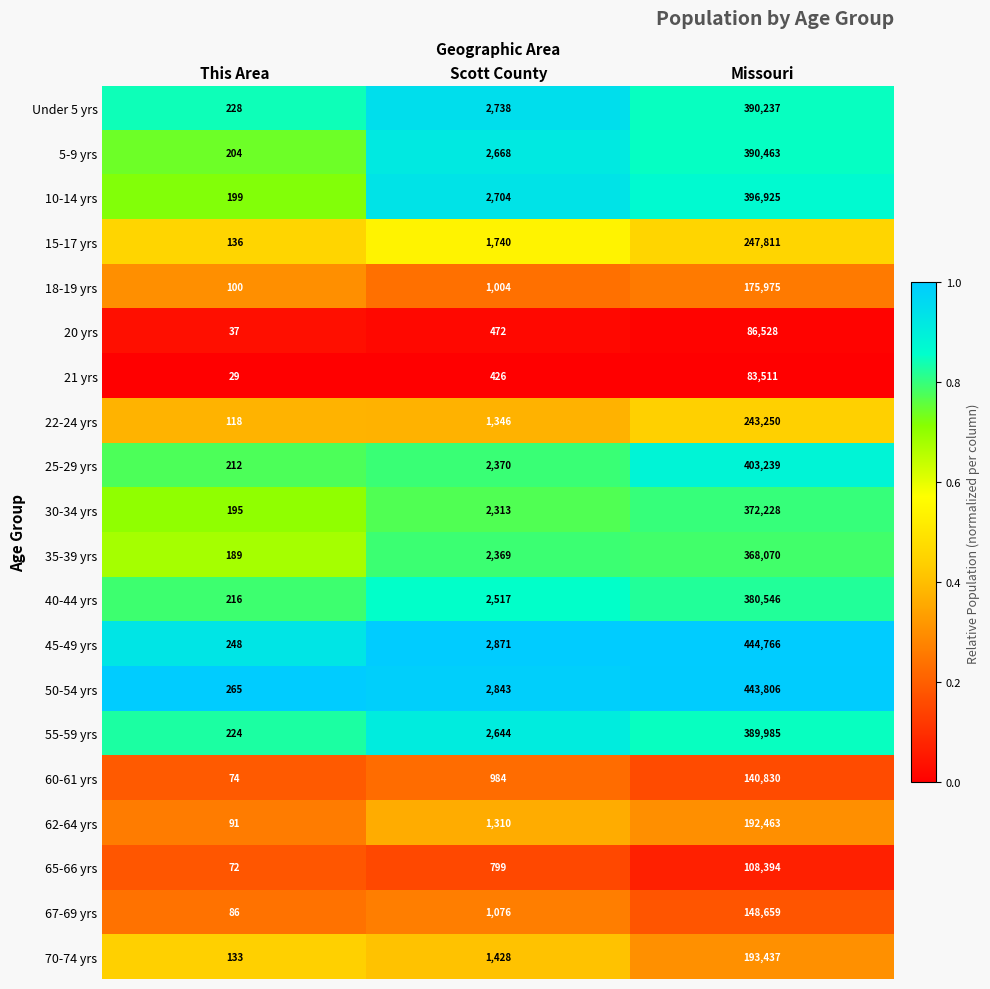

What is the spread (max minus min) of values at This Area?

236